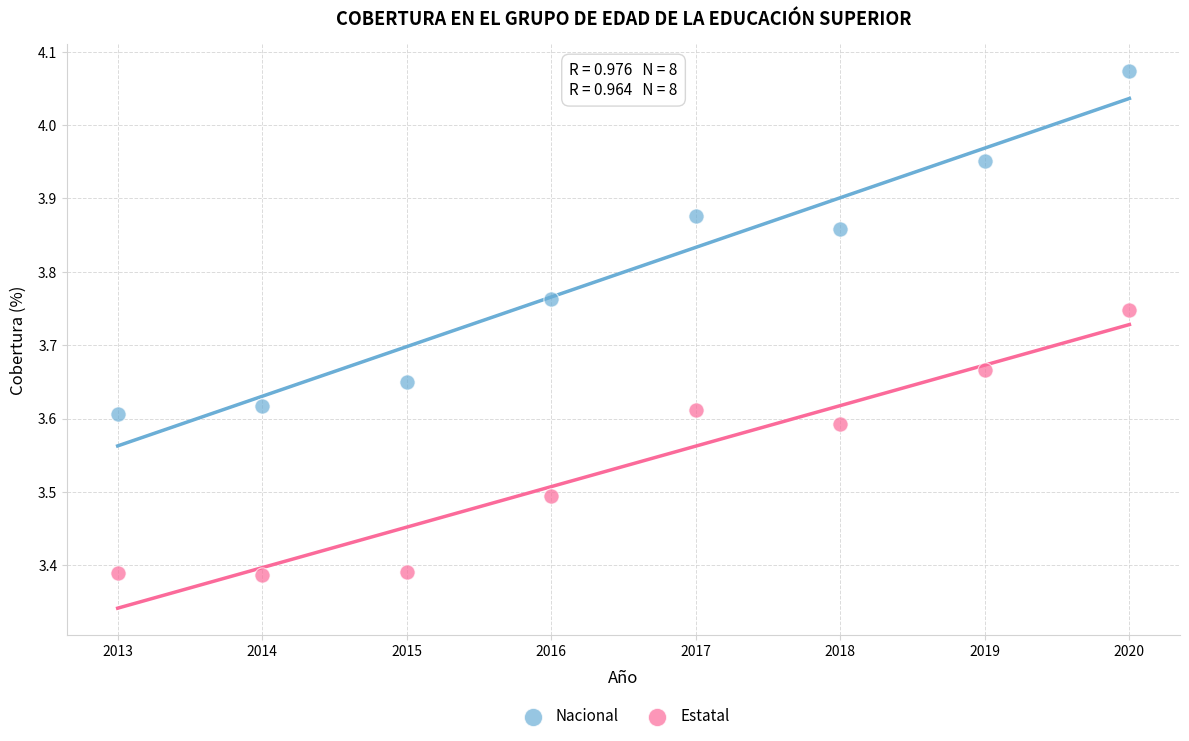

Across all data points, what is the range of X values (max minus min)?

7.0